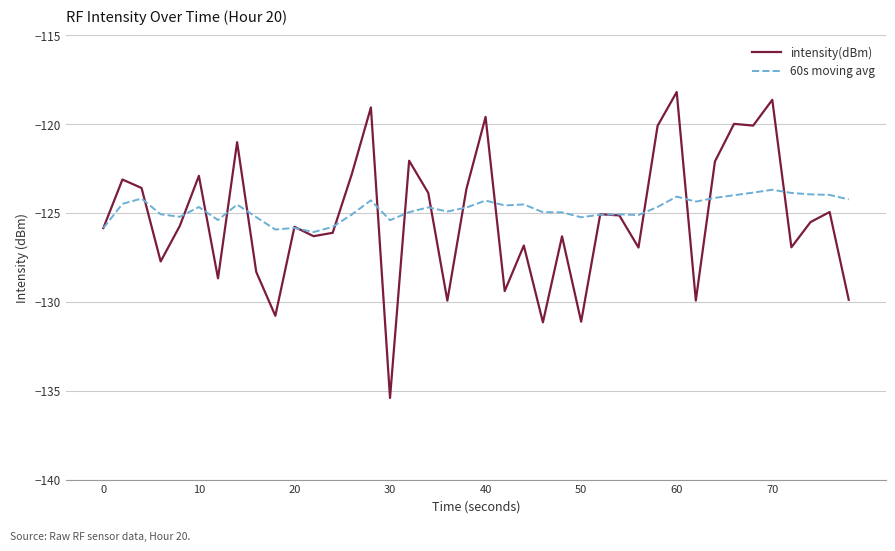

List the series in order of their overall mean, lowest first.

intensity(dBm), 60s moving avg